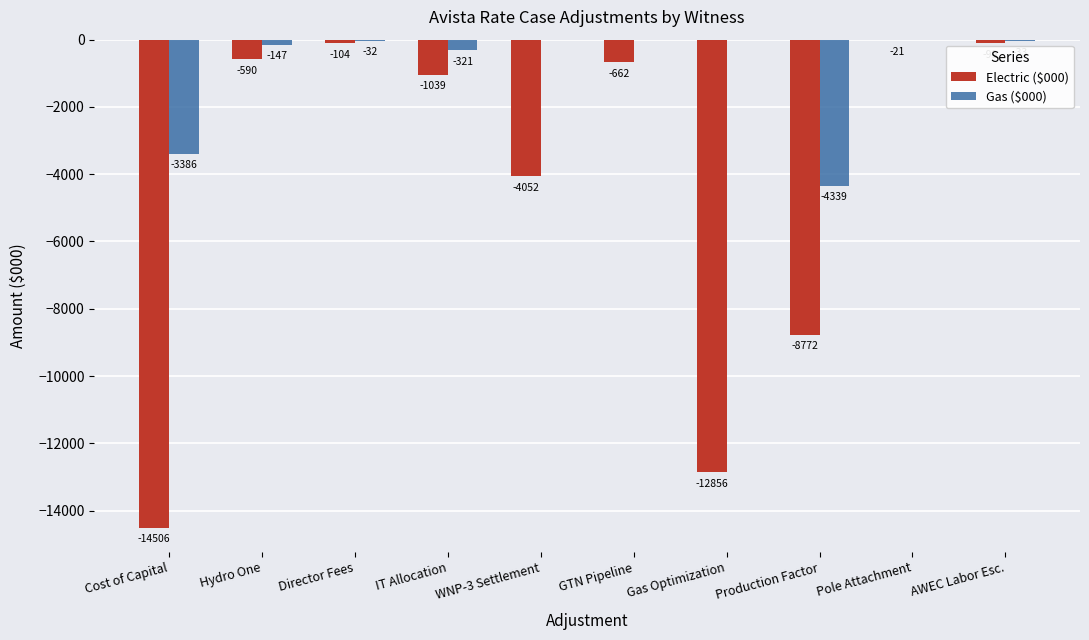

How many data points in Electric ($000) are above -661?

4